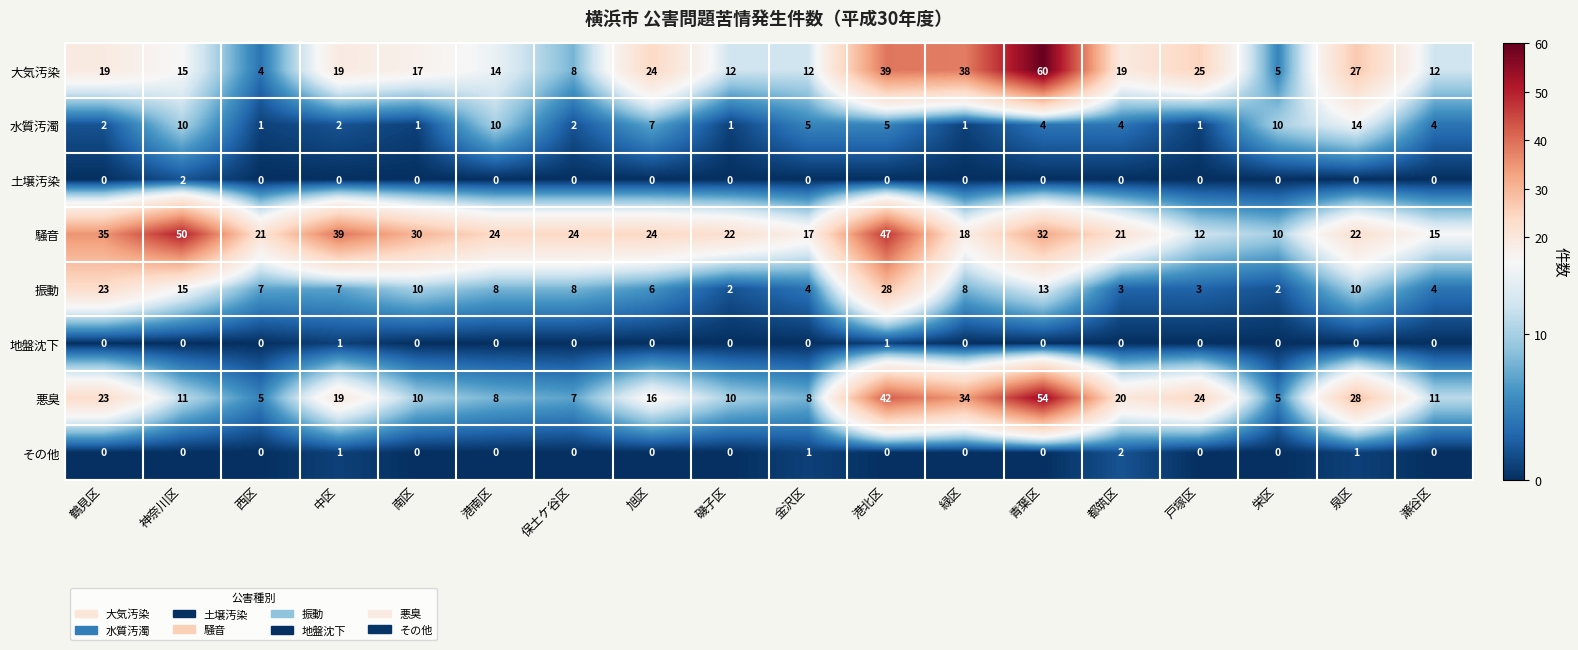

What is the average value of the 騒音 series?

26